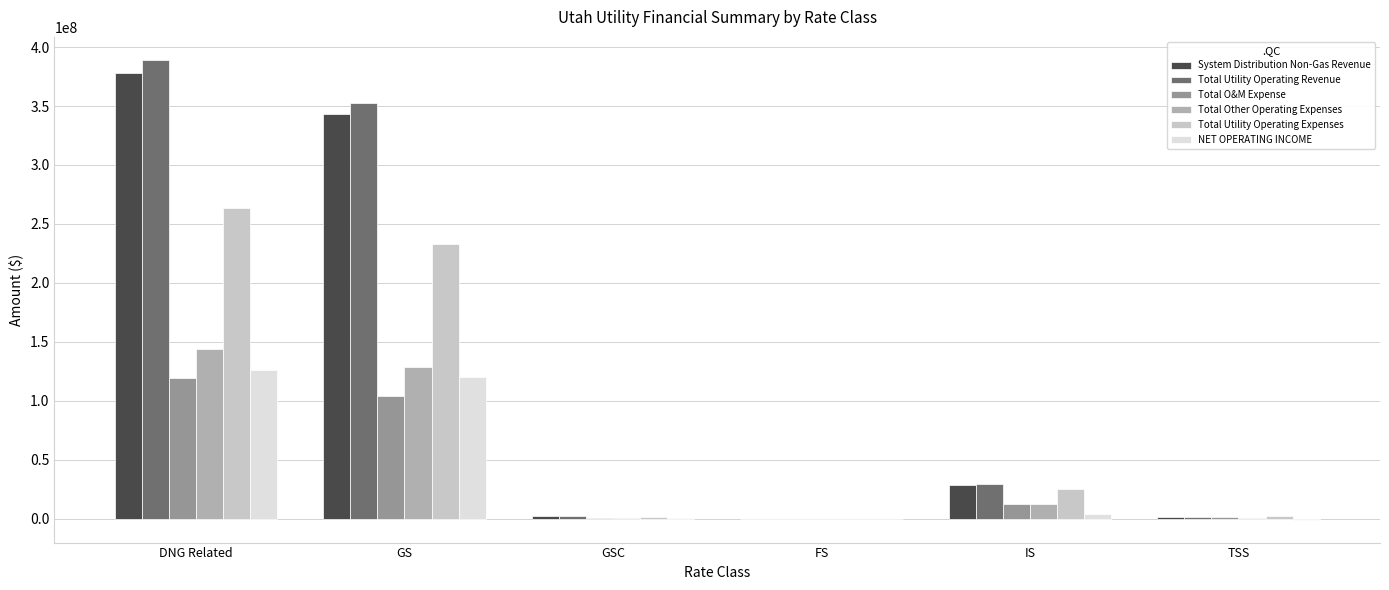

What is the sum of all Total O&M Expense values?

238254574.2